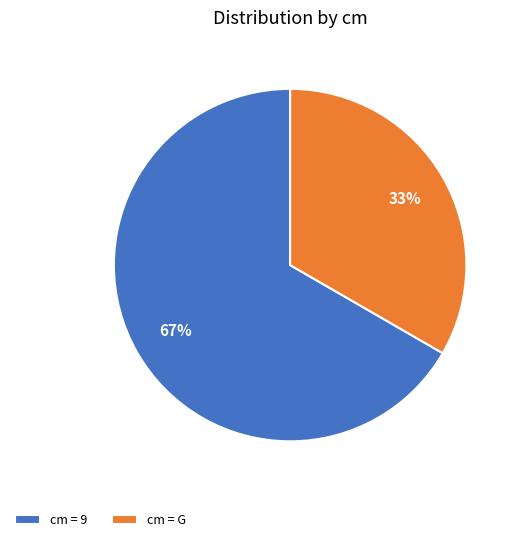

To the nearest percent, what portion does cm = 9 represent?

67%